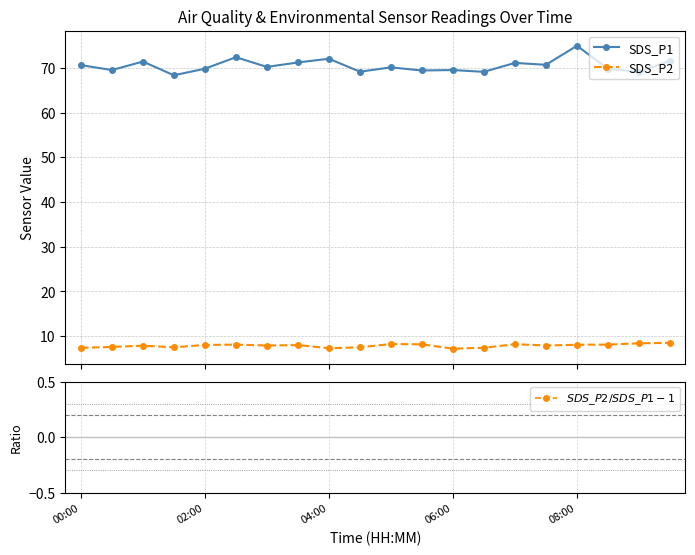

What is the value of the SDS_P2 point at the 14th from the left?

7.4